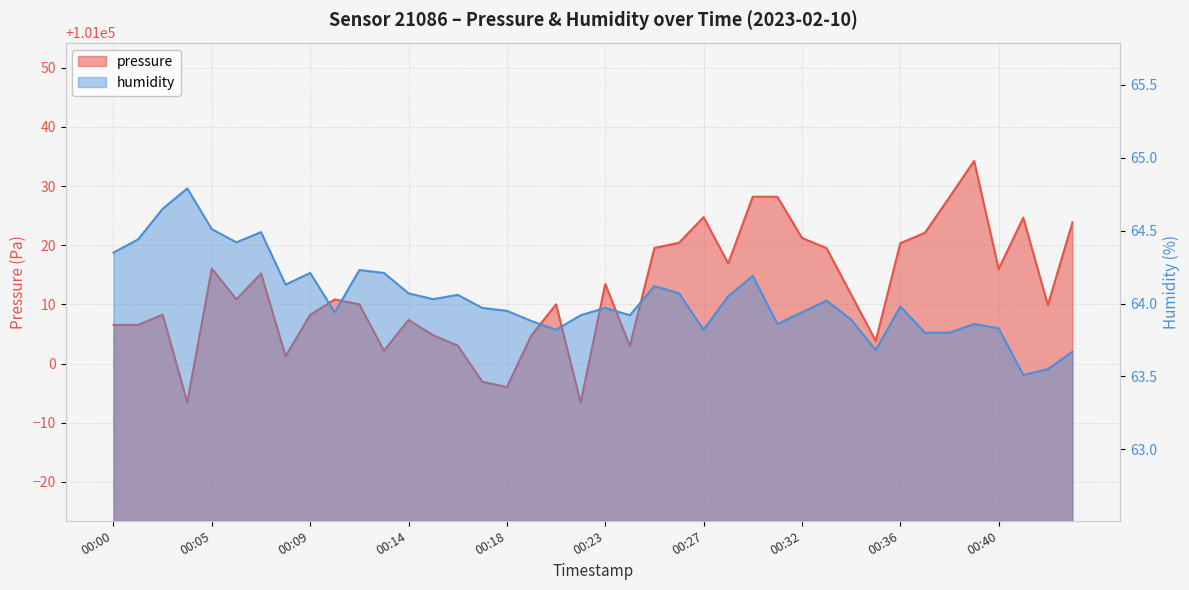

What is the lowest value of the humidity series?

63.5